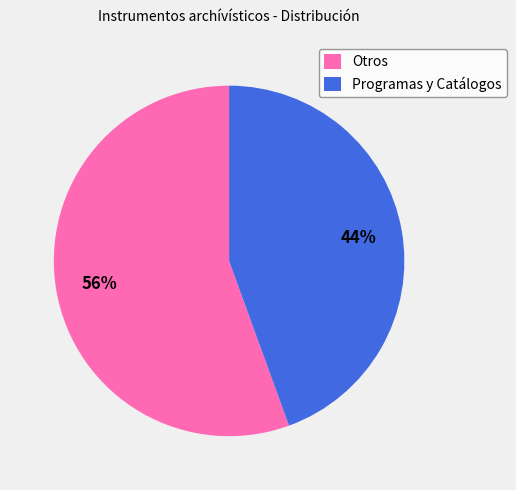

Which category accounts for the majority?

Otros